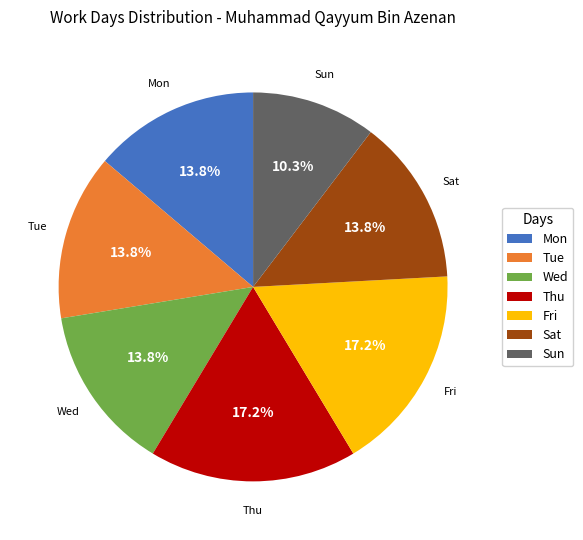

What is the smallest slice in the pie chart?

Sun